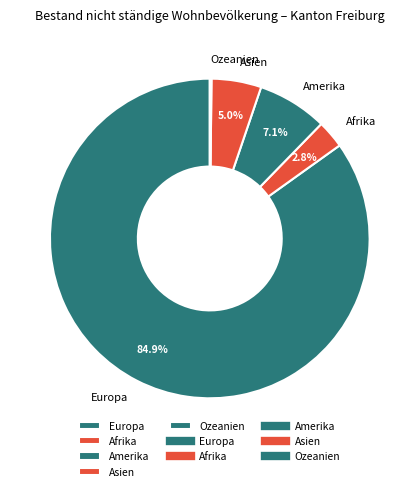

Is there a majority slice in this chart?

Yes